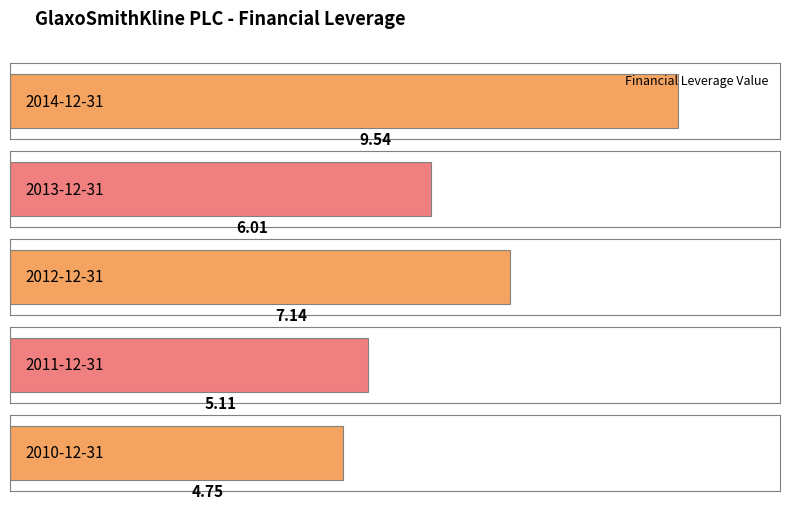

Reading left to right, transcribe all the data shown in this chart.

9.5	6.0	7.1	5.1	4.8